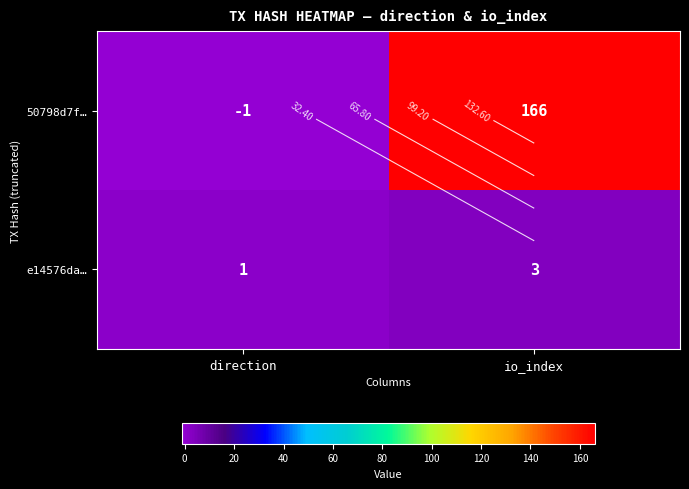

Rank the series at direction from highest to lowest value.

e14576da…, 50798d7f…